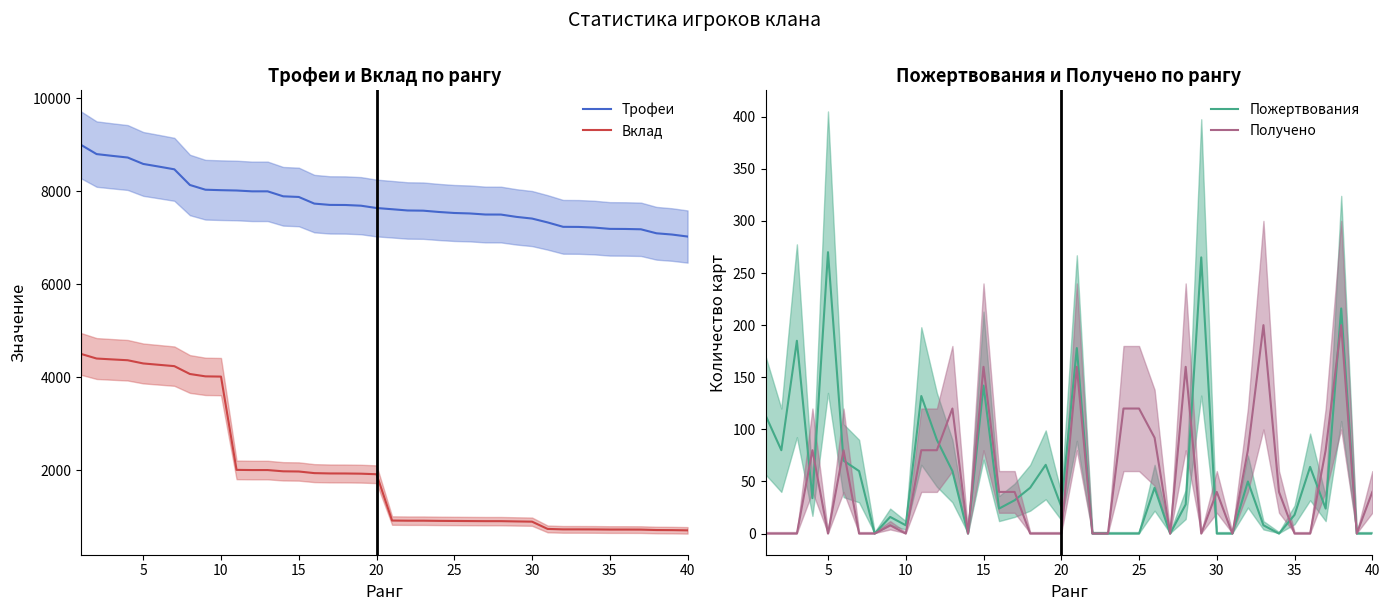

What is the difference between the second highest and minimum values in the Вклад series?

3699